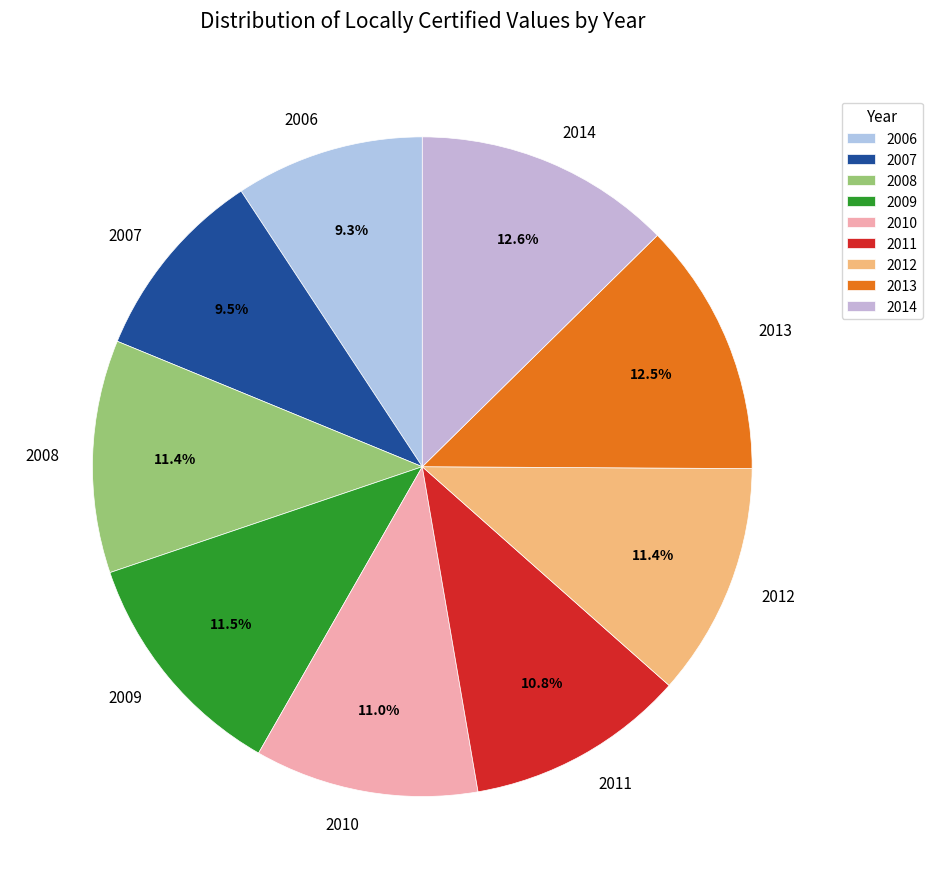

Is there any slice that represents more than half of the pie?

No